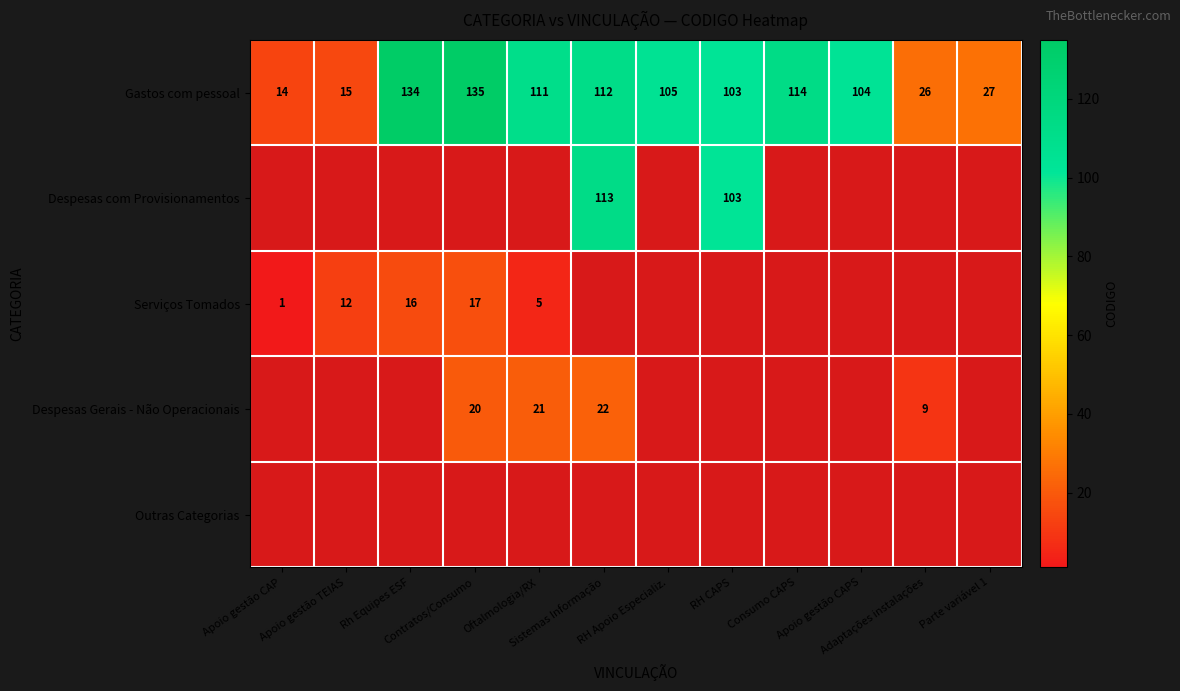

What is the difference between the maximum and minimum values in the Gastos com pessoal series?

121